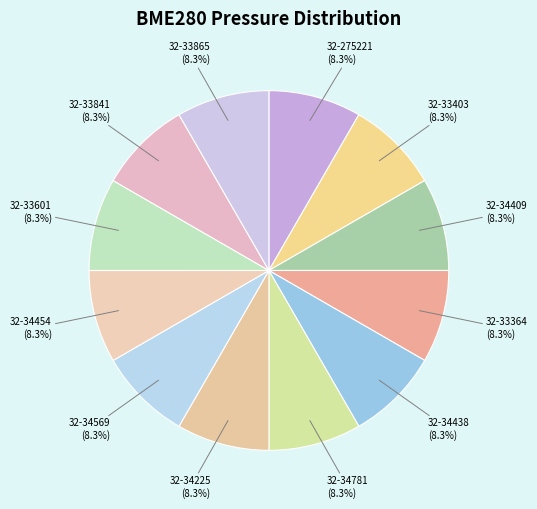

Count the number of slices in the pie.

12